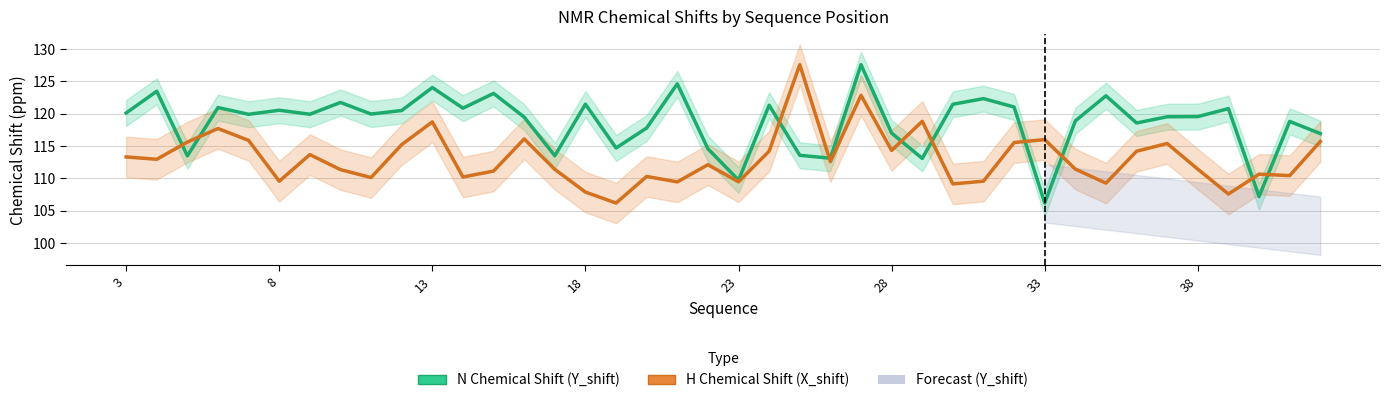

Which series has the largest total across all categories?

N Chemical Shift (Y_shift)